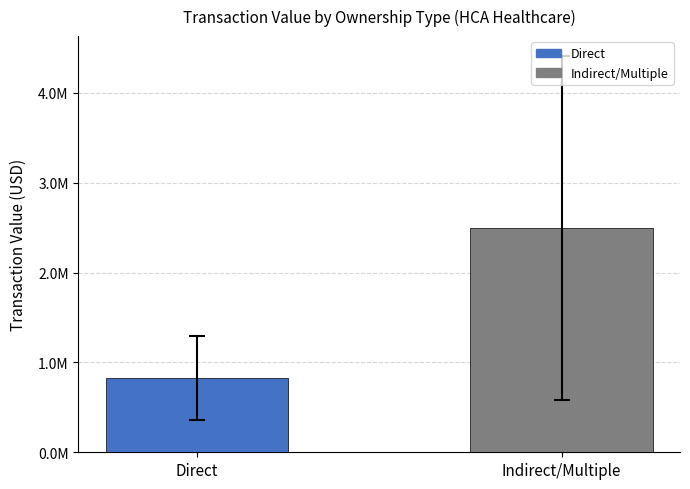

What are all the series names shown in the legend?

Direct, Indirect/Multiple